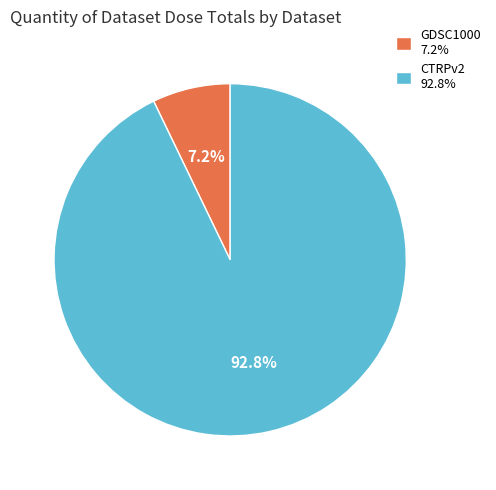

Between CTRPv2 92.8% and GDSC1000 7.2%, which is larger?

CTRPv2 92.8%